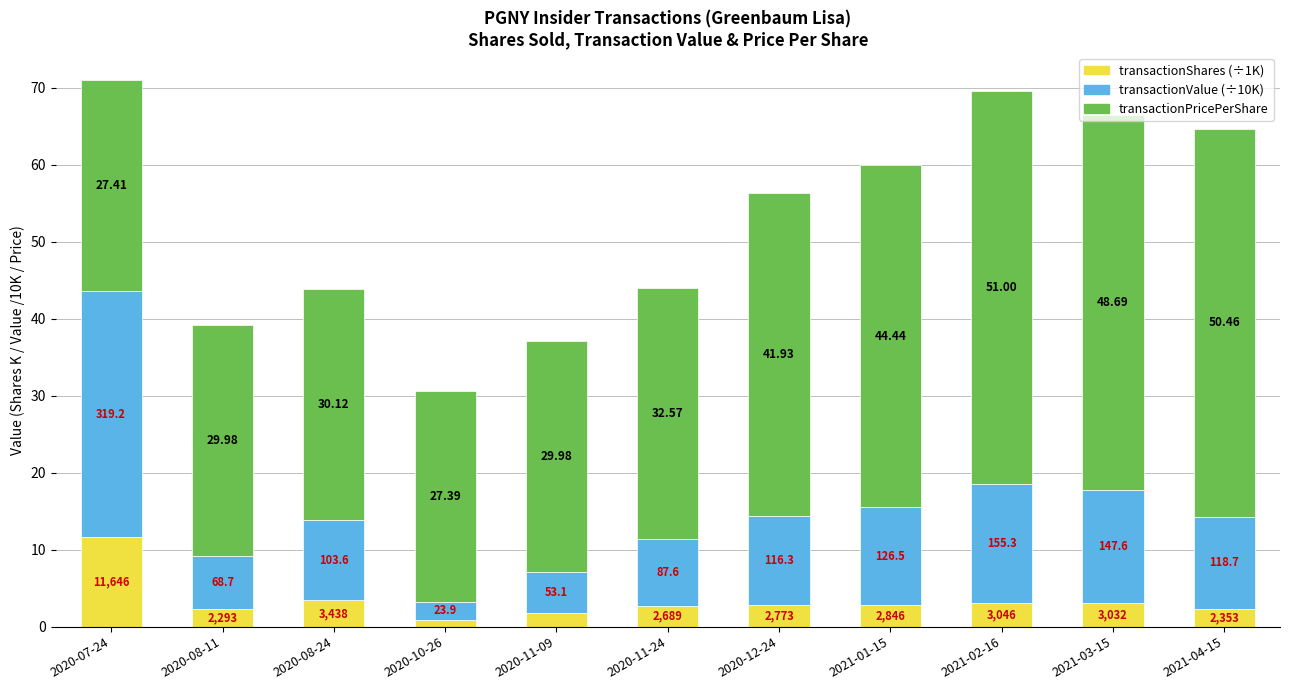

Are the bars horizontal?

No